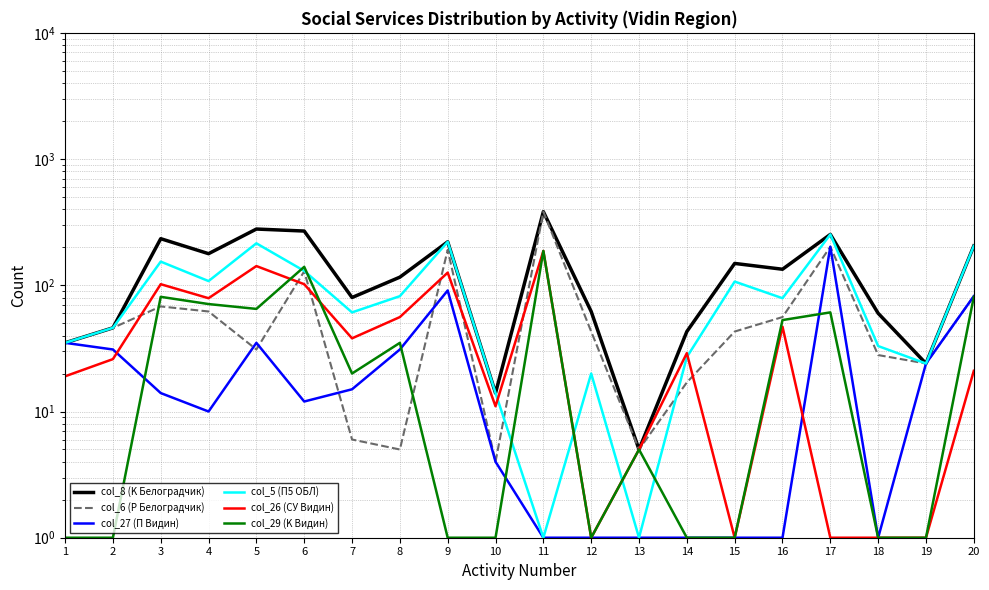

What is the difference between the col_26 (СУ Видин) values at 4 and 7?

41